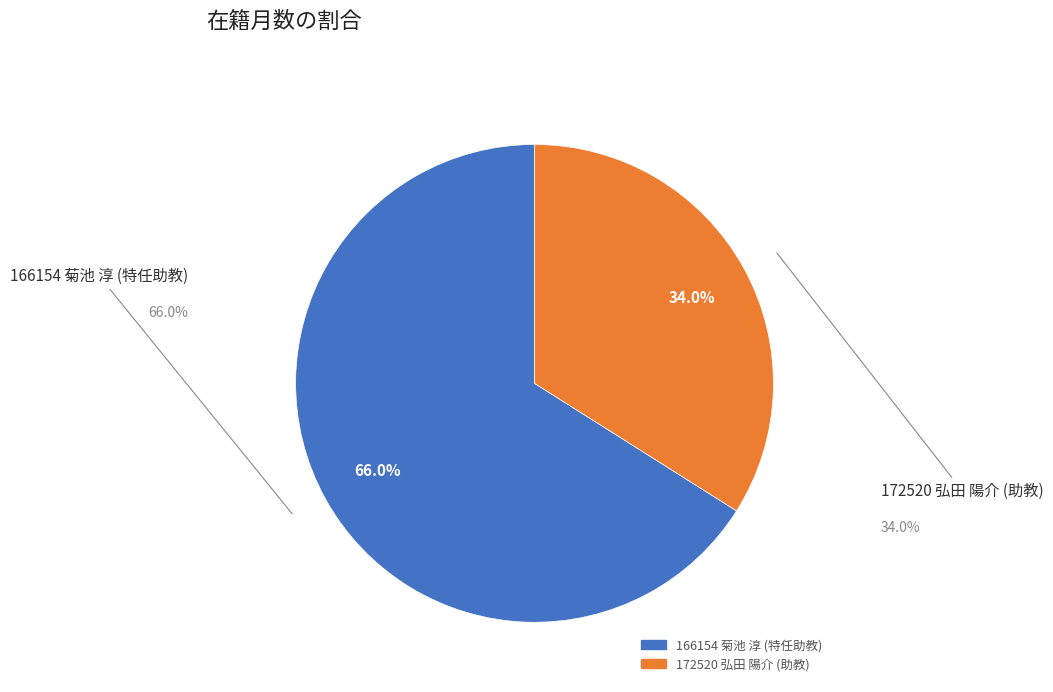

Rank the categories by value from lowest to highest.

172520 弘田 陽介 (助教), 166154 菊池 淳 (特任助教)